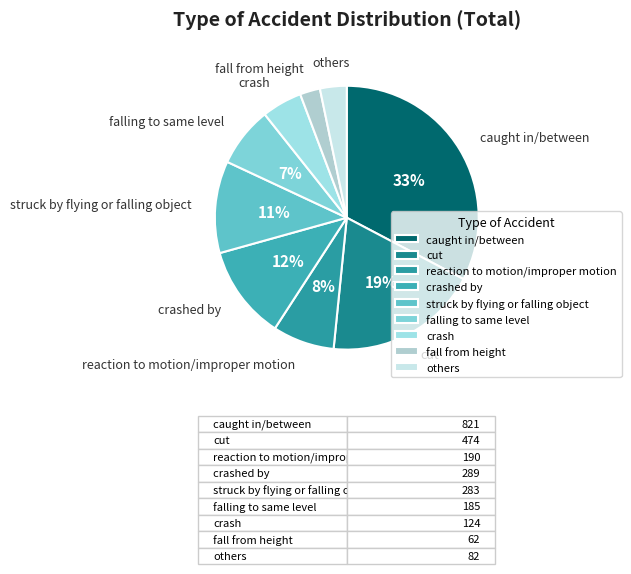

Combined, do cut and falling to same level account for over 50%?

No